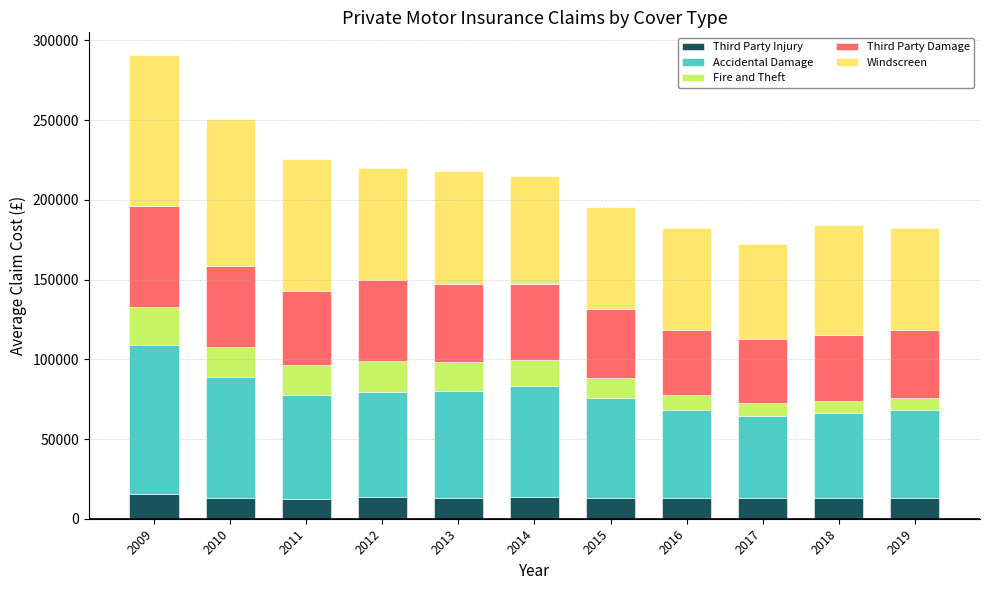

At which category is the sum across all series the highest?

2009